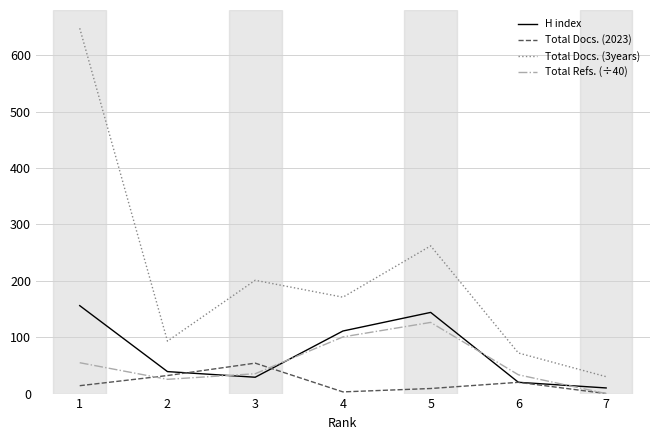

True or false: Total Docs. (2023) and H index cross at least once.

True